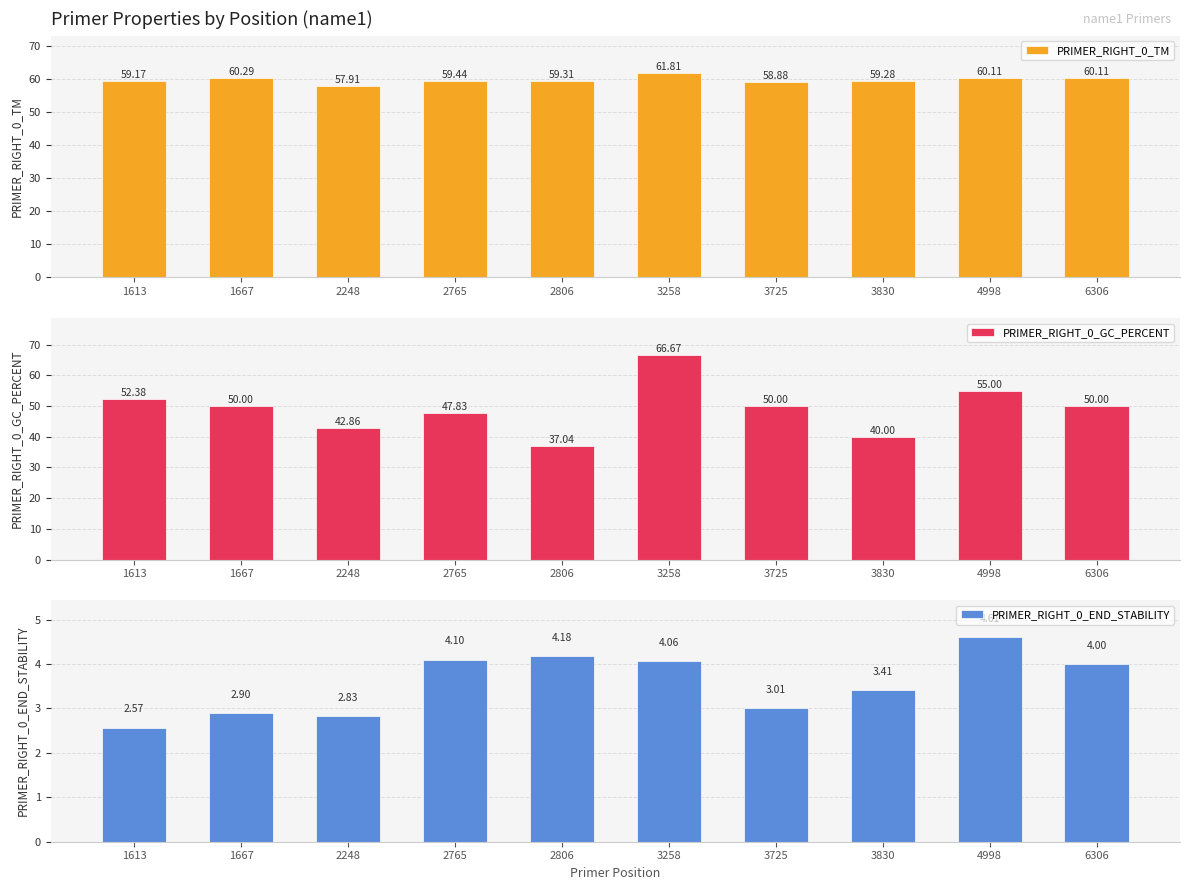

Reading right to left, what are all the values shown in this chart?

PRIMER_RIGHT_0_TM: 60.1	60.1	59.3	58.9	61.8	59.3	59.4	57.9	60.3	59.2
PRIMER_RIGHT_0_GC_PERCENT: 50.0	55.0	40.0	50.0	66.7	37.0	47.8	42.9	50.0	52.4
PRIMER_RIGHT_0_END_STABILITY: 4.0	4.6	3.4	3.0	4.1	4.2	4.1	2.8	2.9	2.6